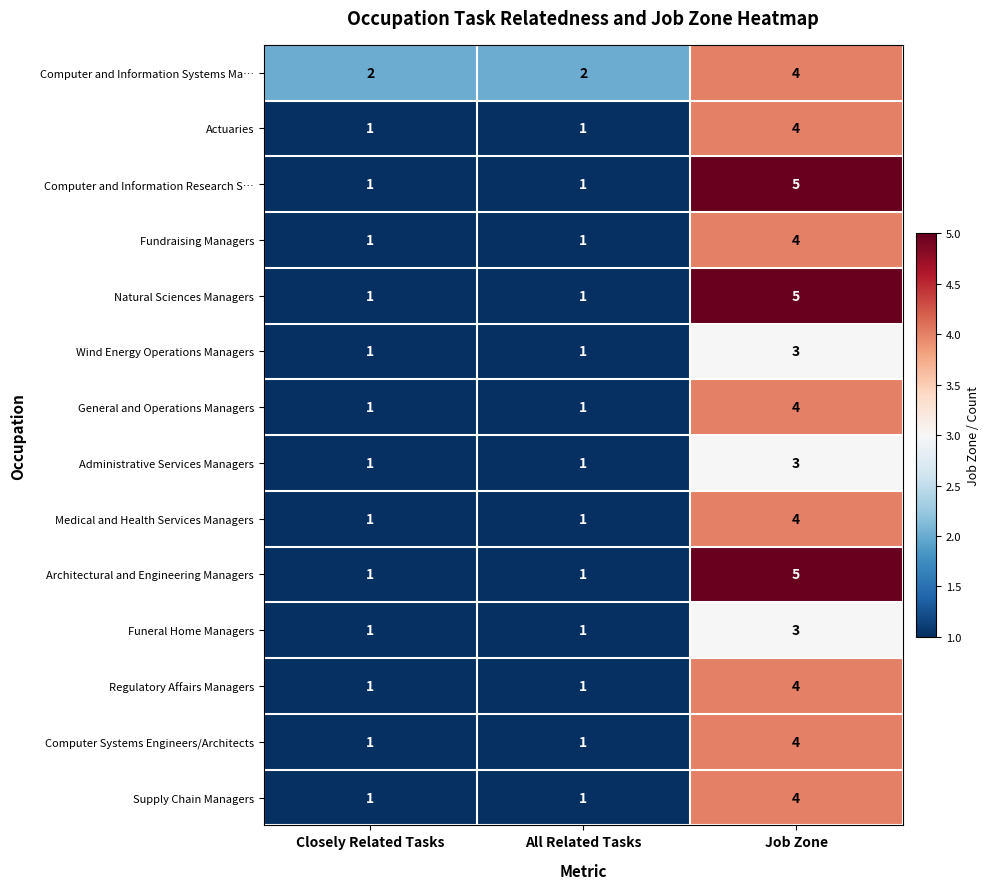

What is the sum of all Medical and Health Services Managers values?

6